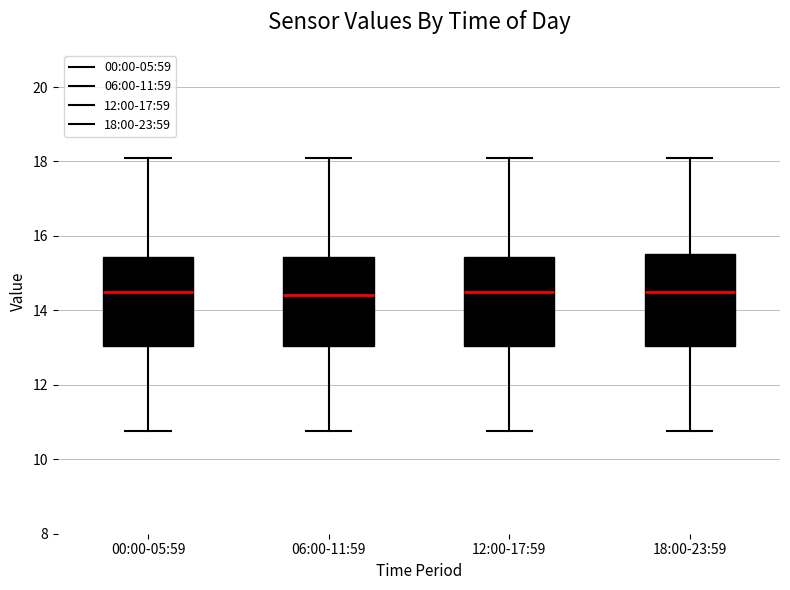

Reading left to right, transcribe this box plot: for each box, give where its median line is, the range the box spans, and where its two whiskers end, as read against the y-axis. The values are not printed on the chart, so give them approximately, as read against the axis.

00:00-05:59: median 14.4, box 13.0 to 15.4, whiskers 10.8 to 18.2
06:00-11:59: median 14.4, box 13.0 to 15.4, whiskers 10.8 to 18.2
12:00-17:59: median 14.4, box 13.0 to 15.4, whiskers 10.8 to 18.2
18:00-23:59: median 14.4, box 13.0 to 15.6, whiskers 10.8 to 18.2